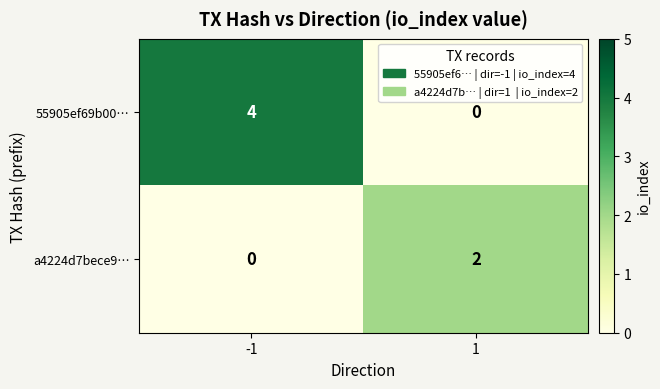

Which series has the widest spread of values?

55905ef69b00…